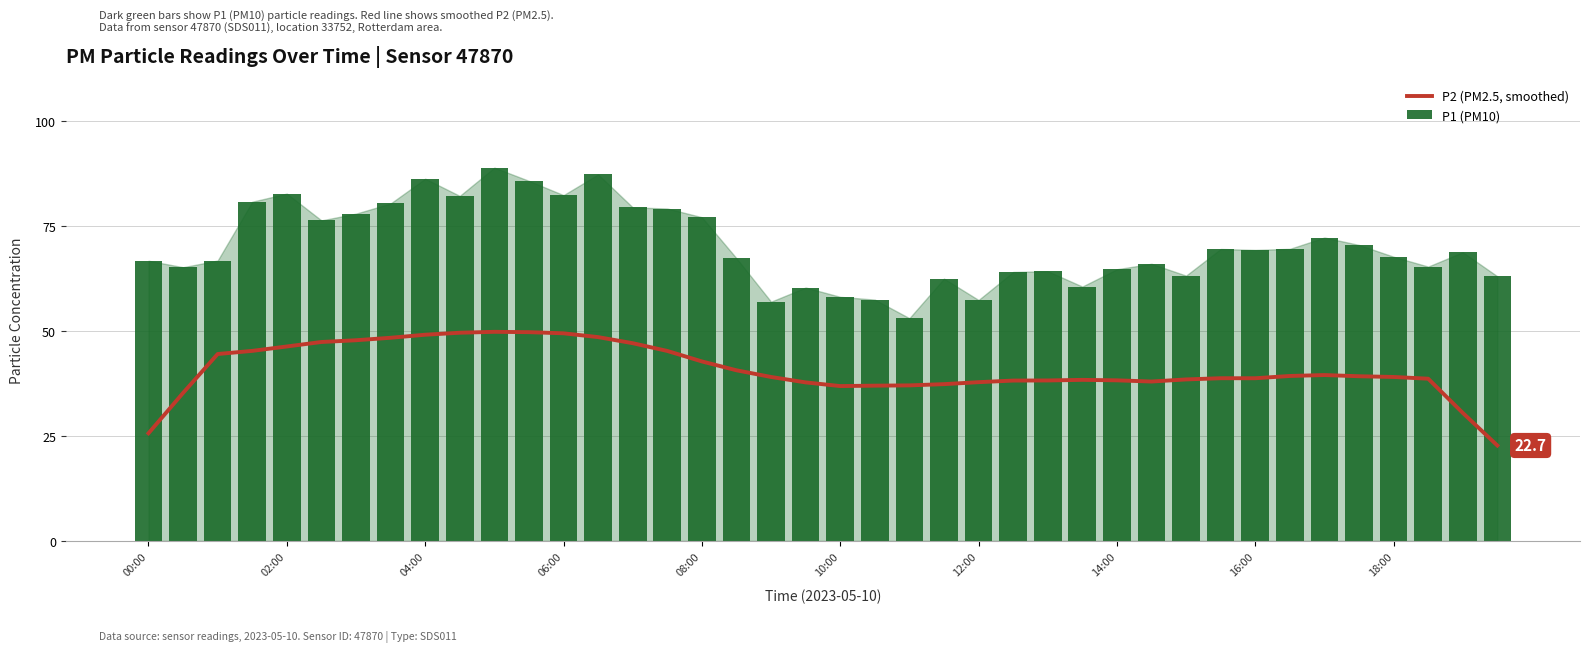

At which label is P1 (PM10) closest to 70?

35